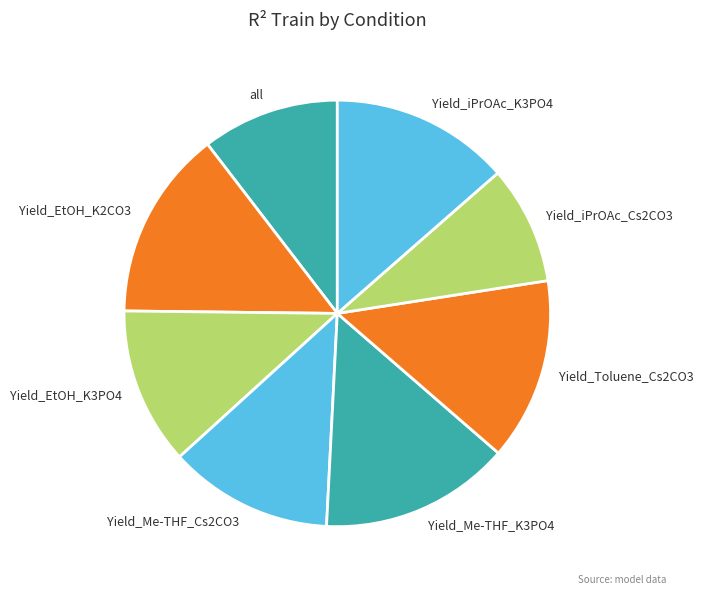

What is the smallest slice in the pie chart?

Yield_iPrOAc_Cs2CO3